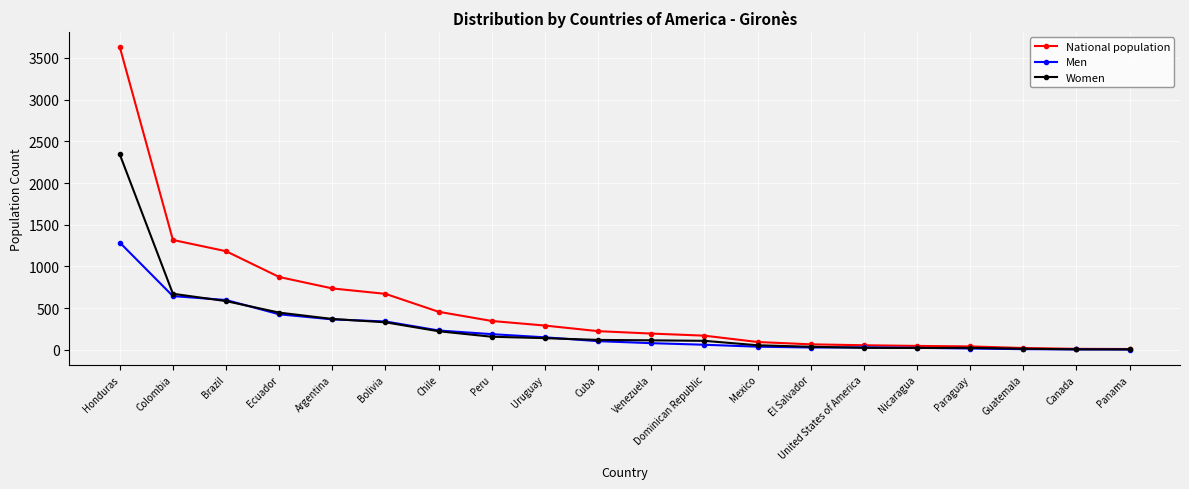

Is it true that National population equals 292 at Uruguay?

True